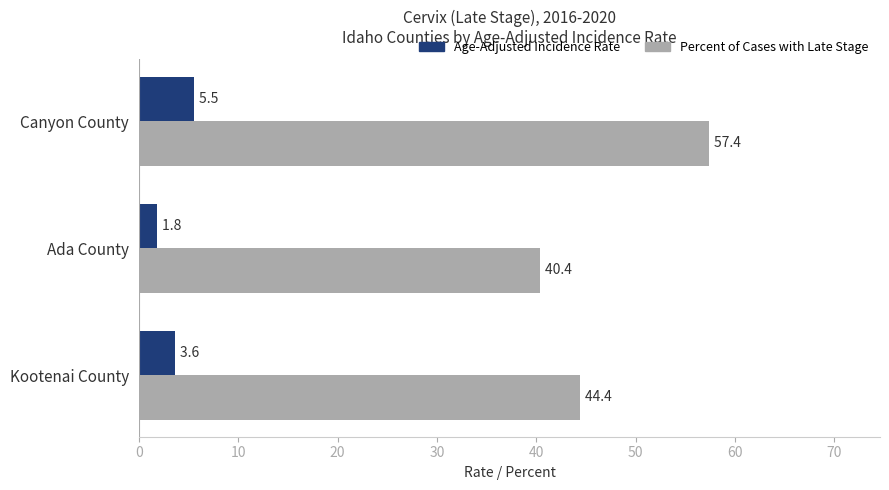

At which category is the sum across all series the highest?

Canyon County